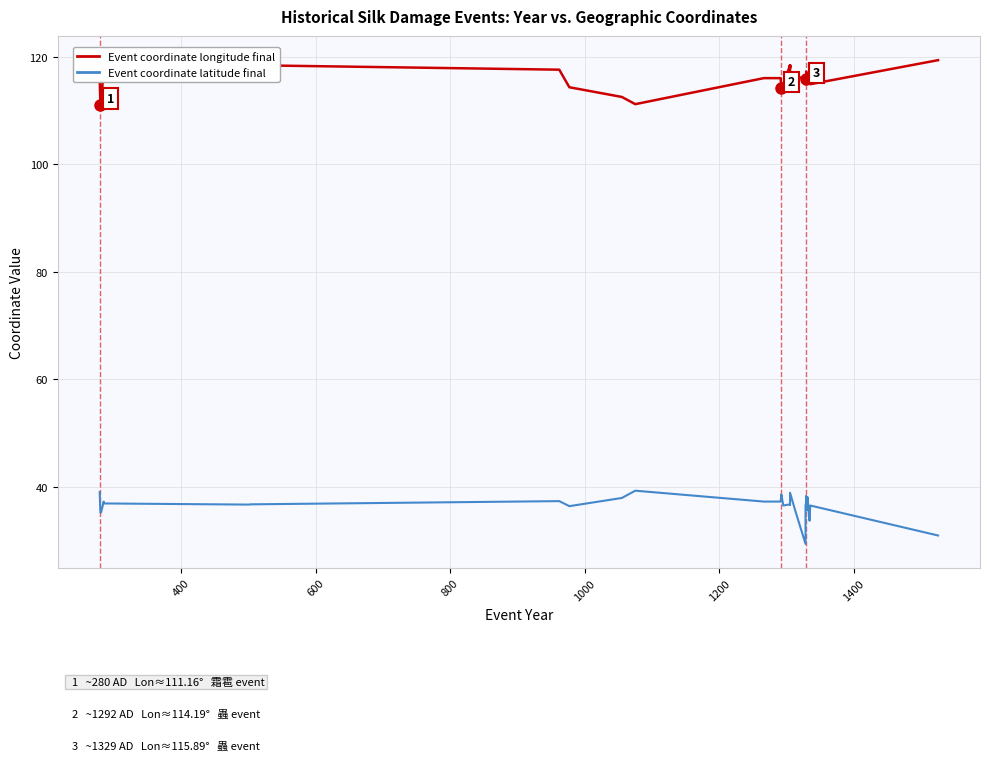

True or false: Event coordinate latitude final has a value of 13.7 at 30.

False